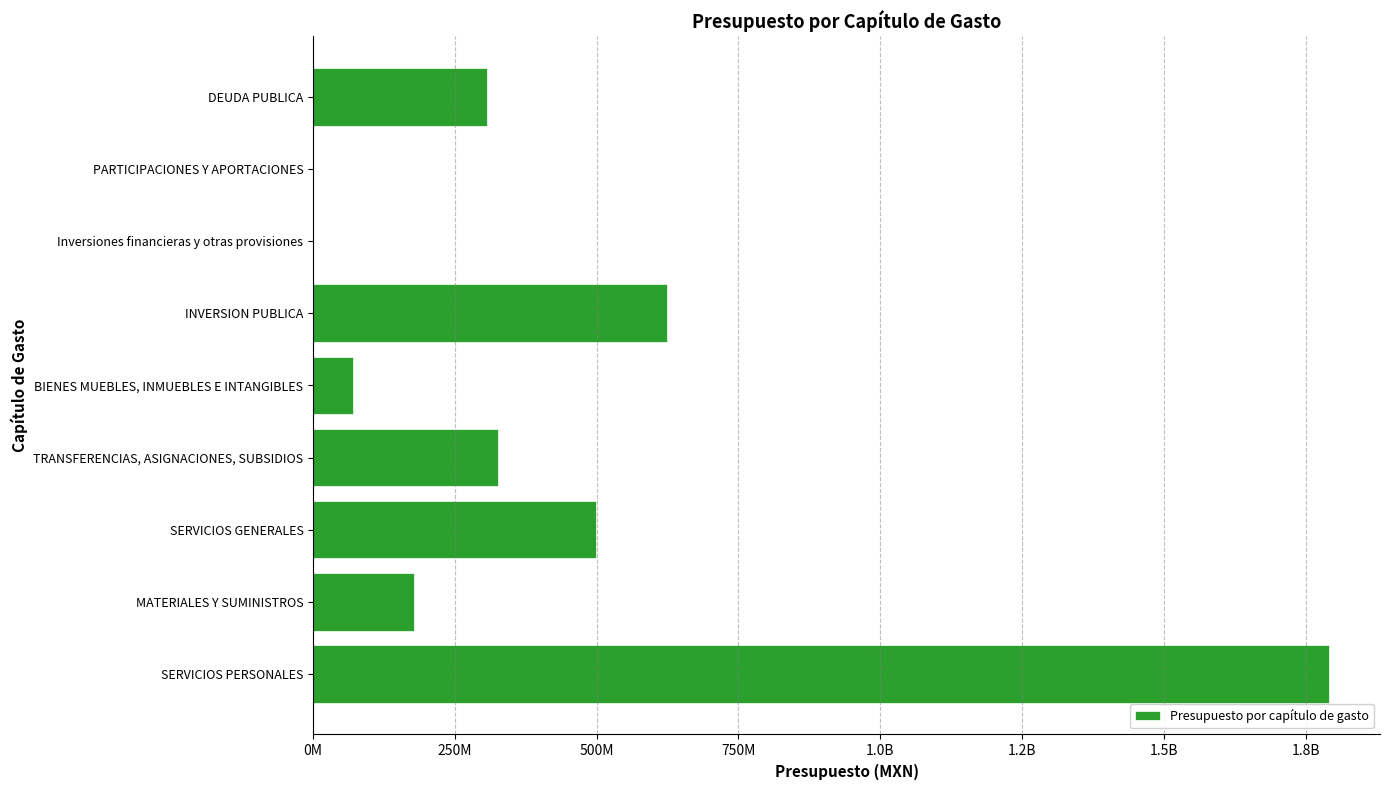

Are the bars horizontal?

Yes